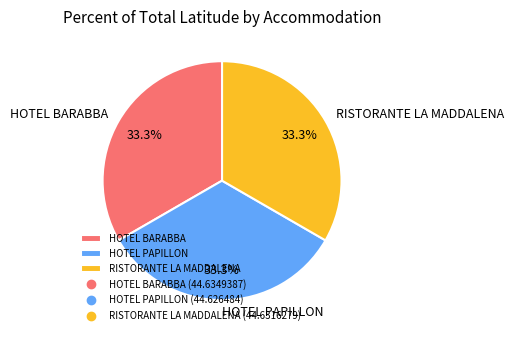

Is it true that HOTEL BARABBA is 22% of the pie?

False